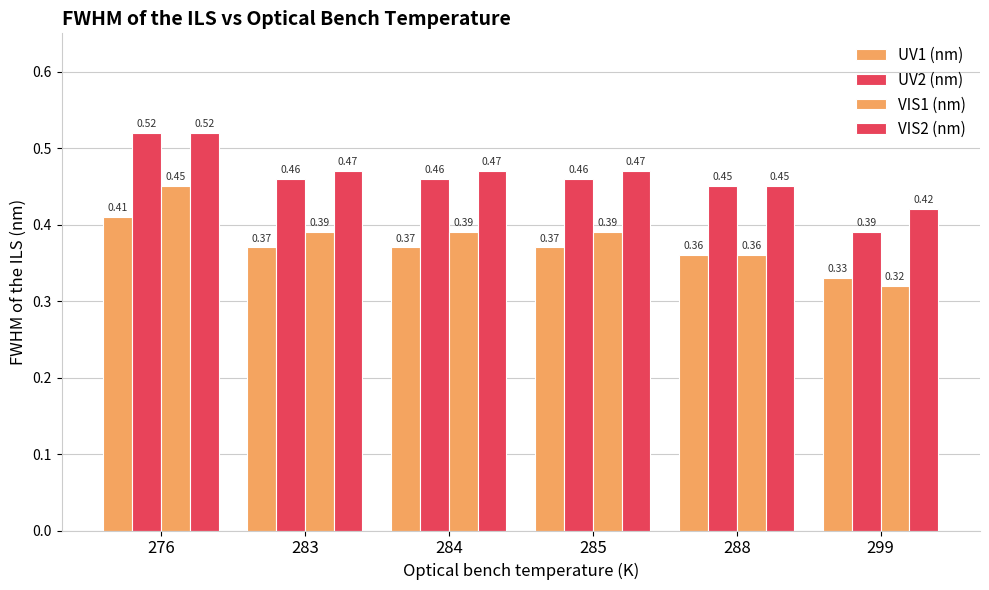

Between 284 and 288, which series saw the biggest shift?

VIS1 (nm)